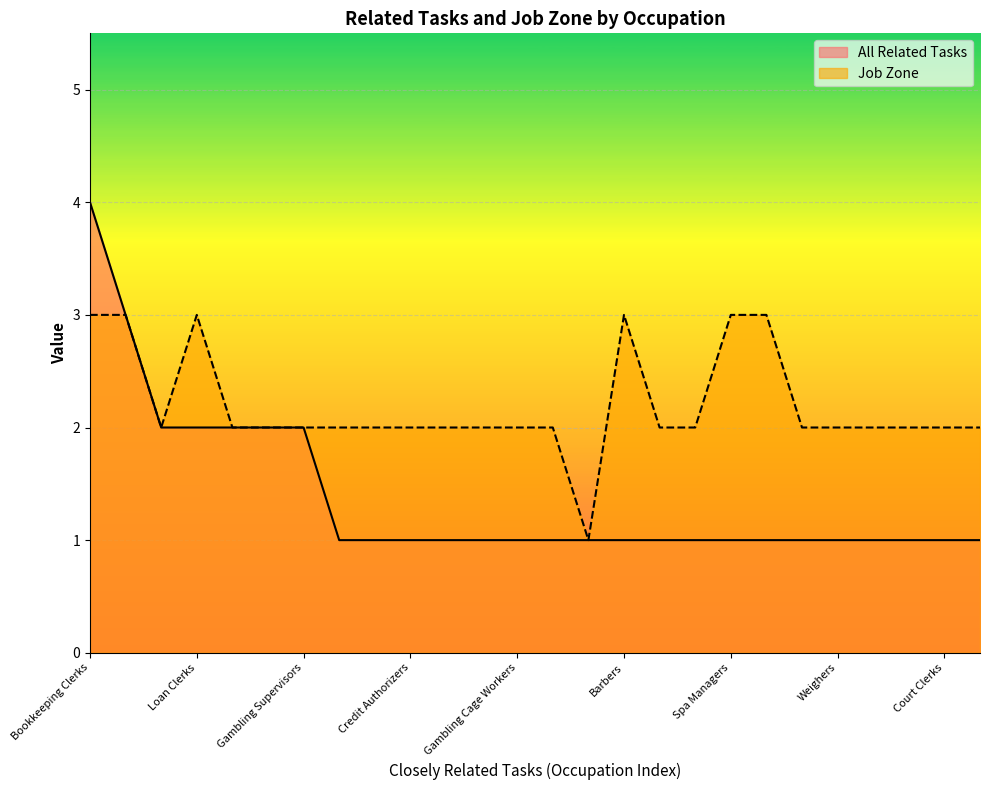

The value of Job Zone at Mail Carriers is 2. True or false?

True